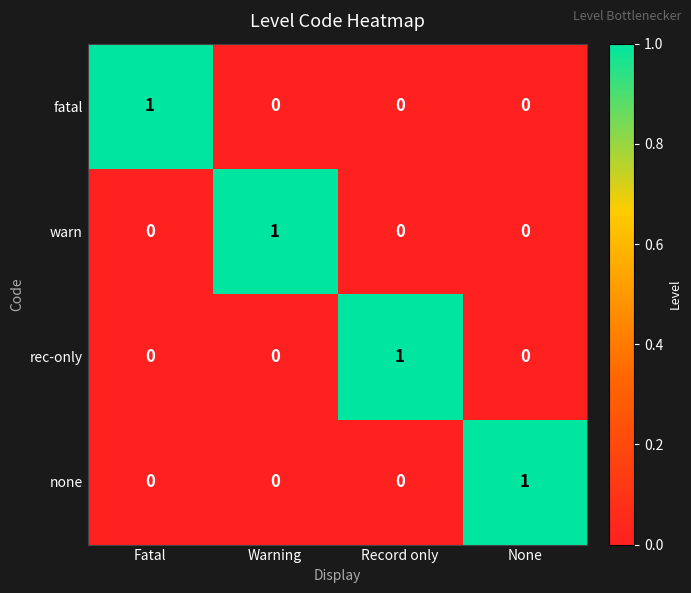

How many rec-only values are between 0 and 1?

4